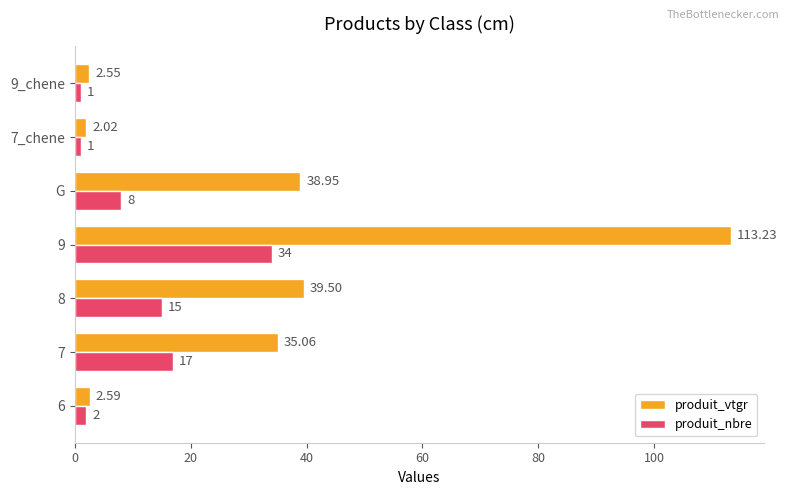

At 7, list the series in order from largest to smallest.

produit_vtgr, produit_nbre